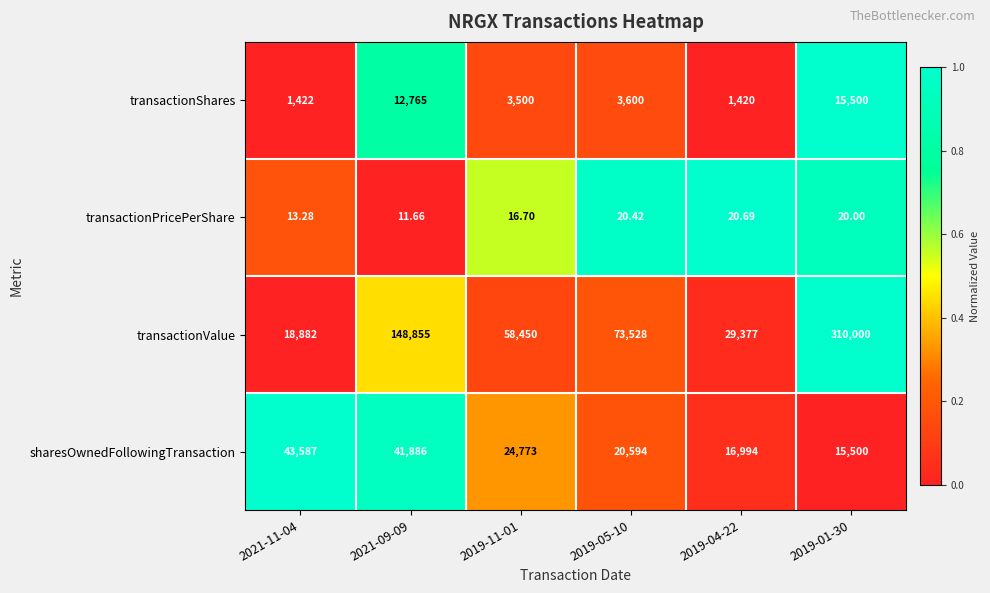

What is the total value across all series at 2019-05-10?

97742.4